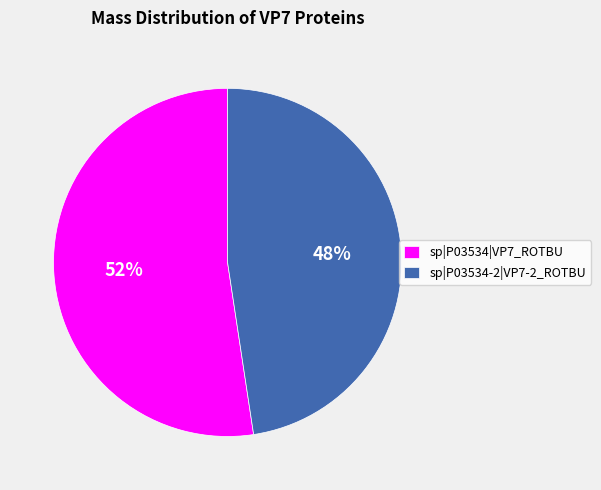

Count the number of slices in the pie.

2